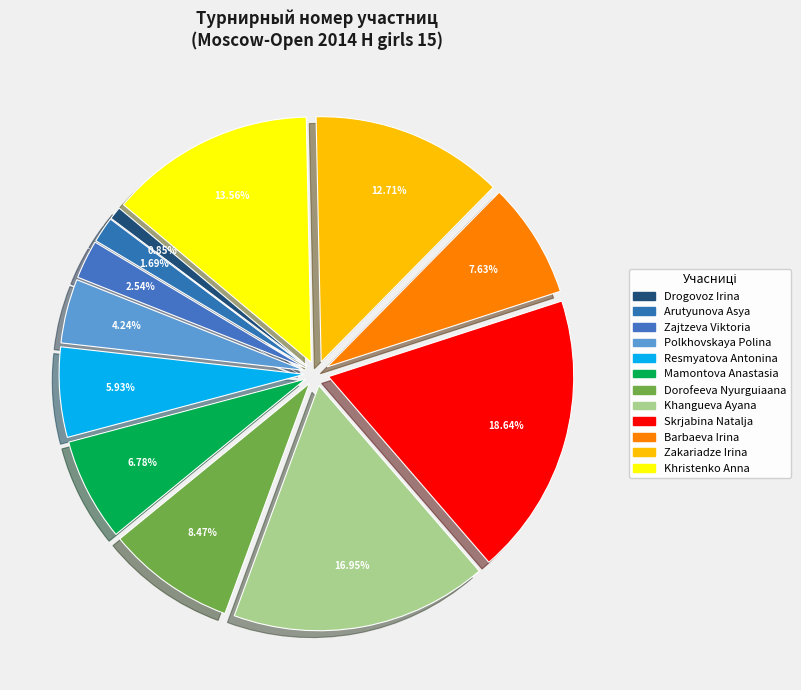

Does Skrjabina Natalja account for over 50% of the chart?

No